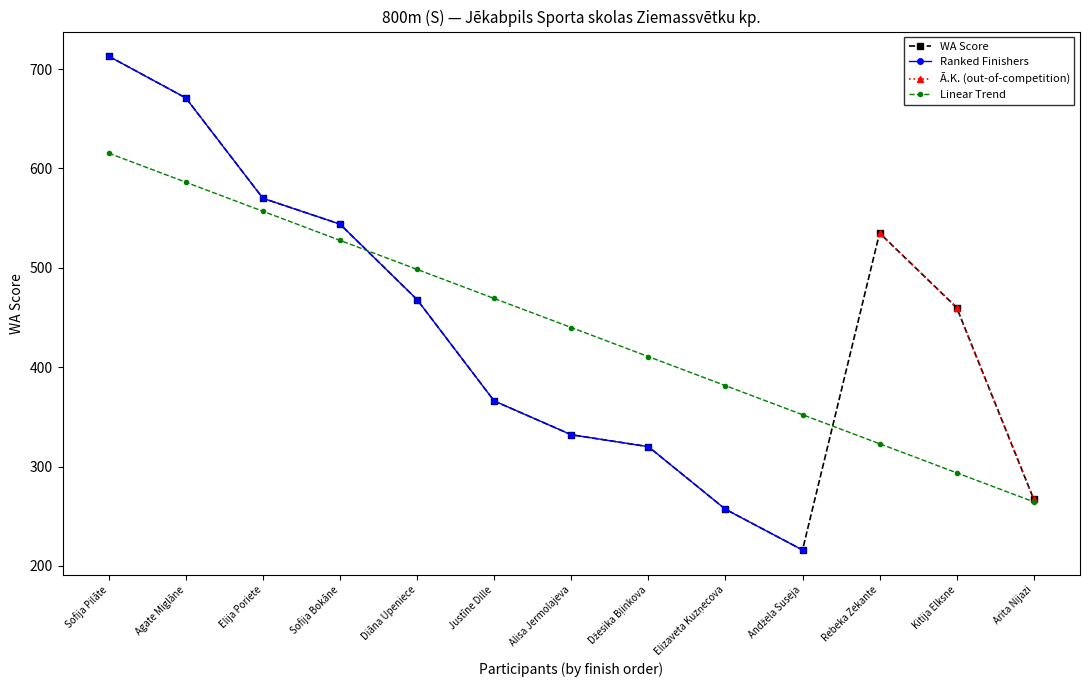

What is the value of the WA Score point at the 3rd from the left?

570.0